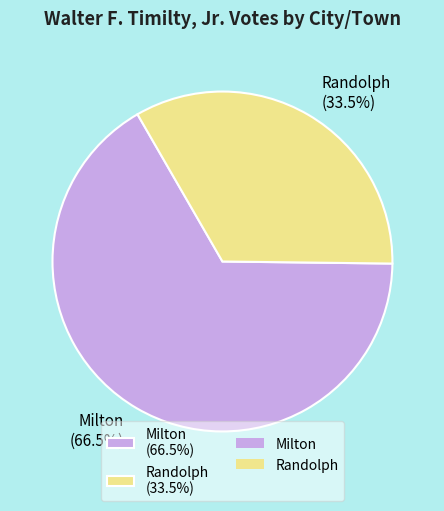

Does Randolph represent more than half of the total?

No